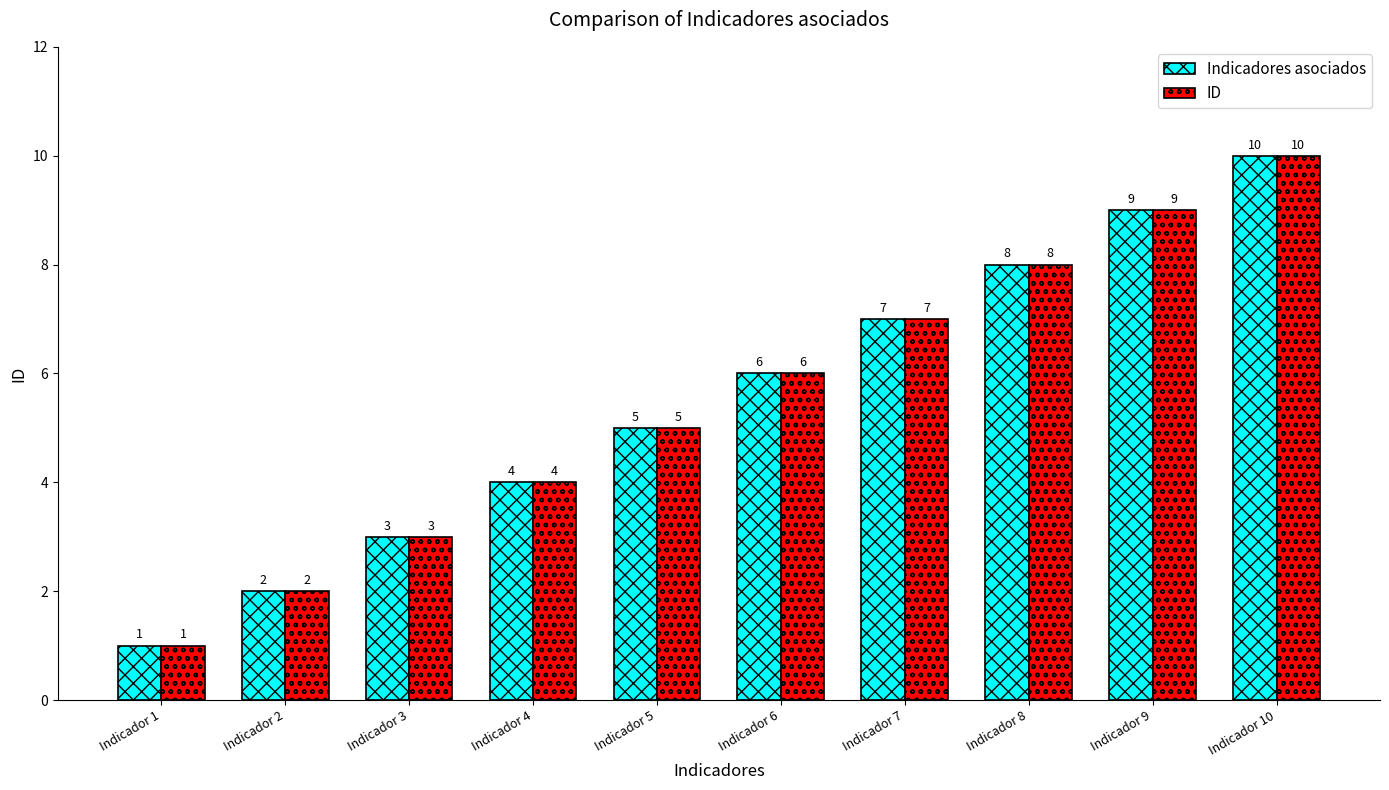

At which category is the sum across all series the highest?

Indicador 10